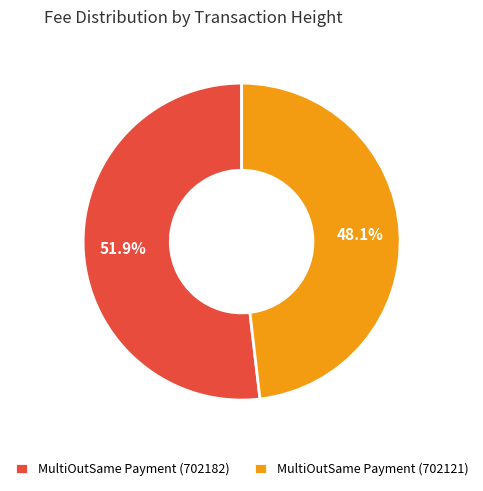

What is the majority slice?

MultiOutSame Payment (702182)